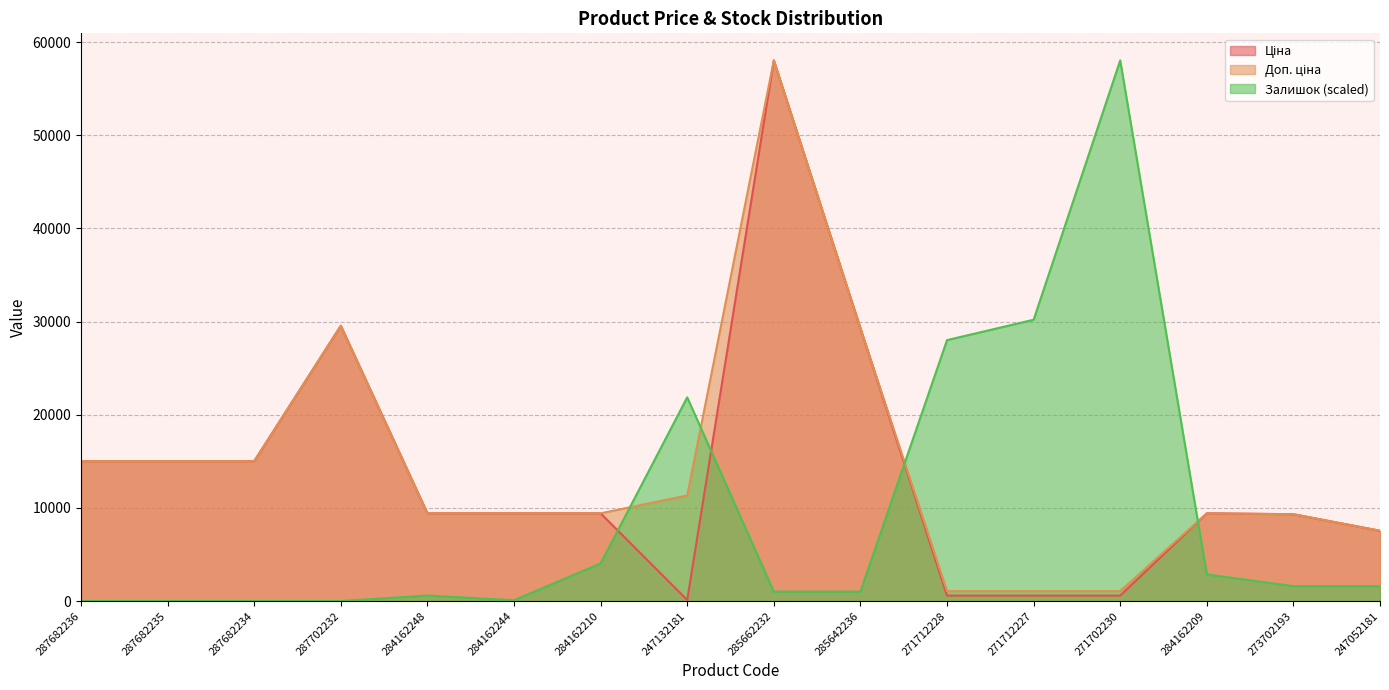

Where do Доп. ціна and Залишок first cross each other?

284162210 and 247132181